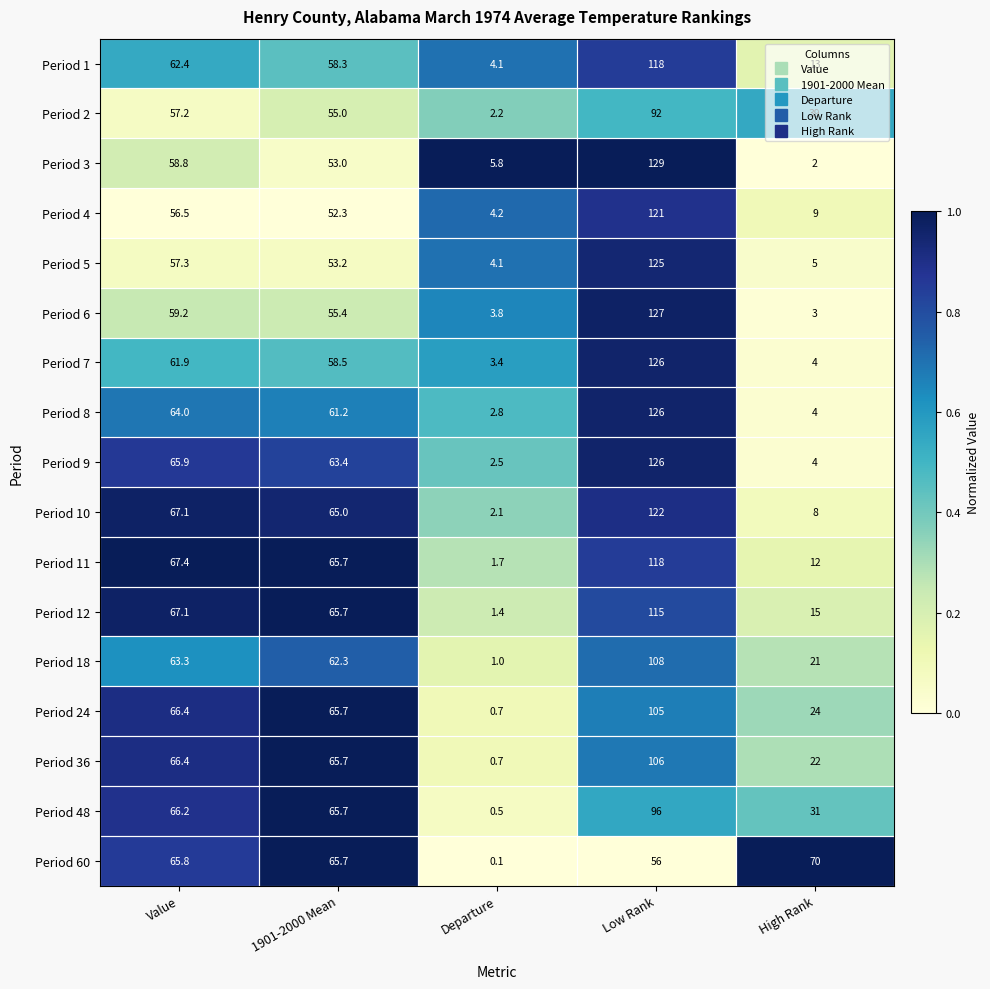

What is the total value across all series at 1901-2000 Mean?

1031.8